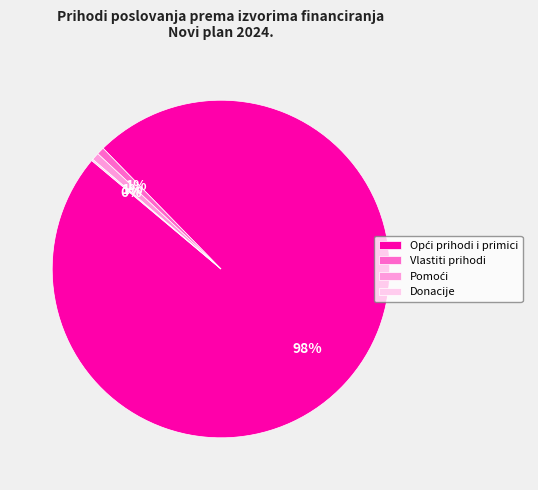

To the nearest percent, what is the difference between the largest and smallest slice percentages?

98%